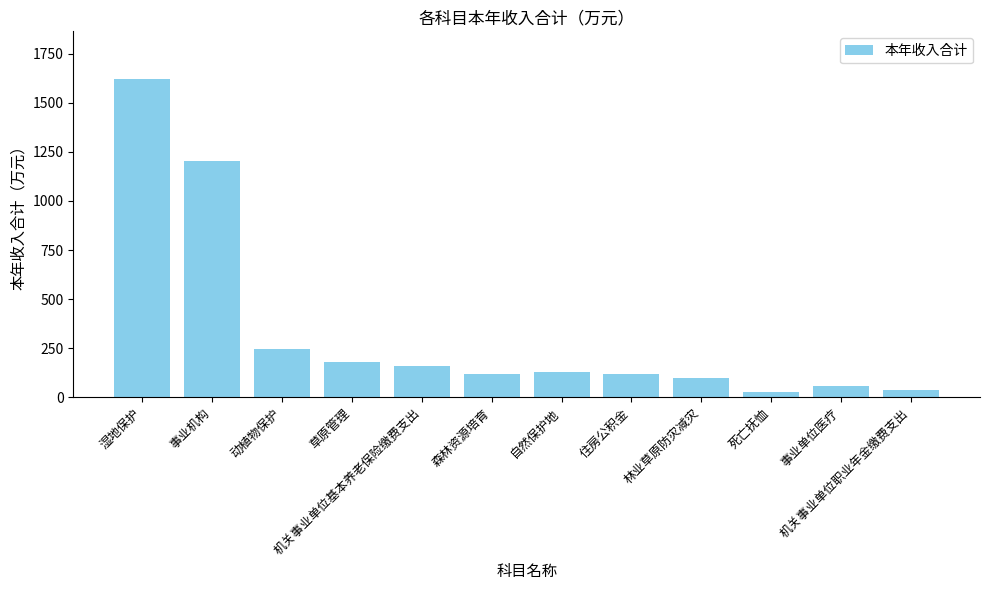

Is it true that the value at 动植物保护 is 91.7?

False